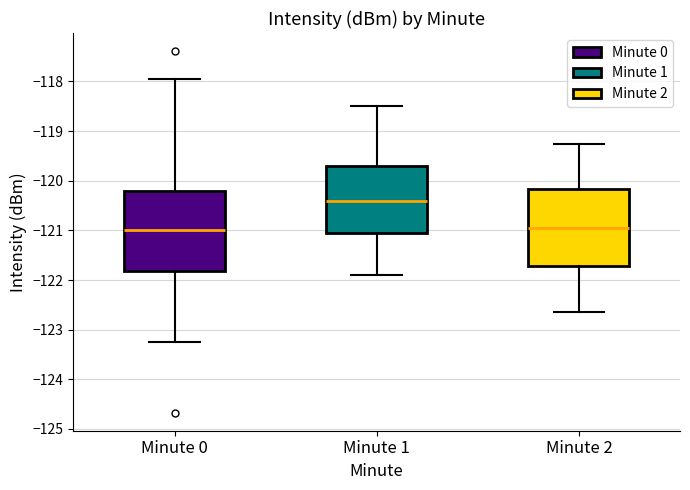

Reading left to right, read every box against the y-axis: the position of its median line, the range the box covers, and the ends of its whiskers. The values are not printed on the chart, so give them approximately, as read against the axis.

Minute 0: median -121.0, box -121.8 to -120.2, whiskers -123.3 to -117.9
Minute 1: median -120.4, box -121.1 to -119.7, whiskers -121.9 to -118.5
Minute 2: median -120.9, box -121.7 to -120.2, whiskers -122.6 to -119.2